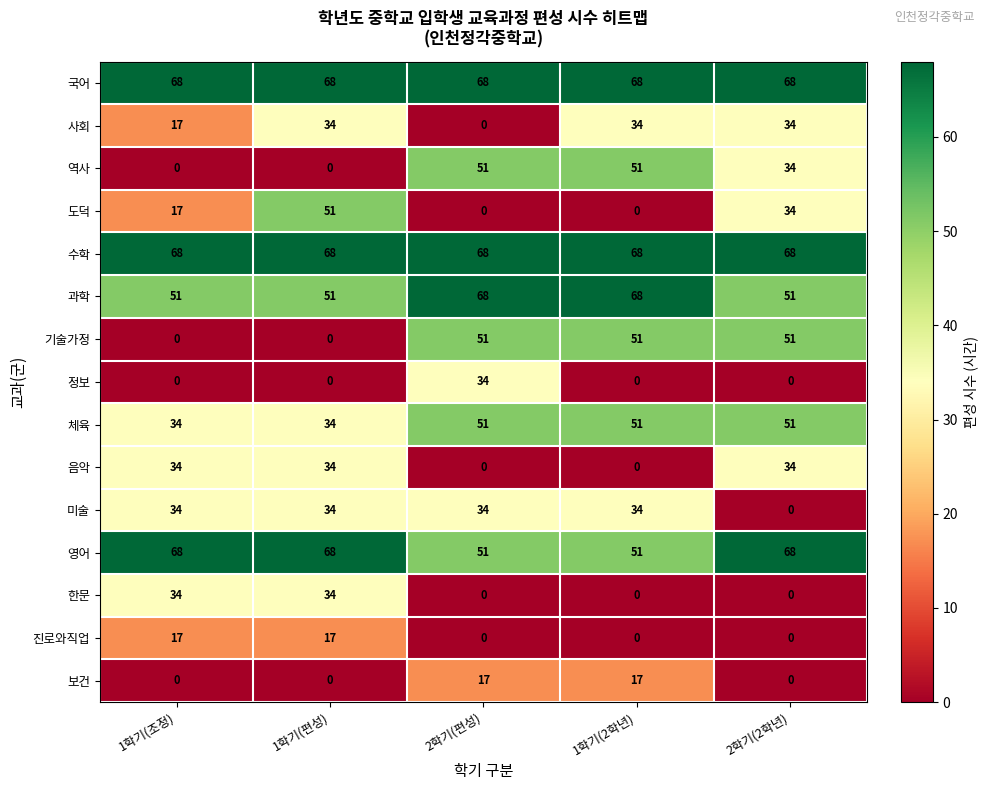

What is the lowest value of the 체육 series?

34